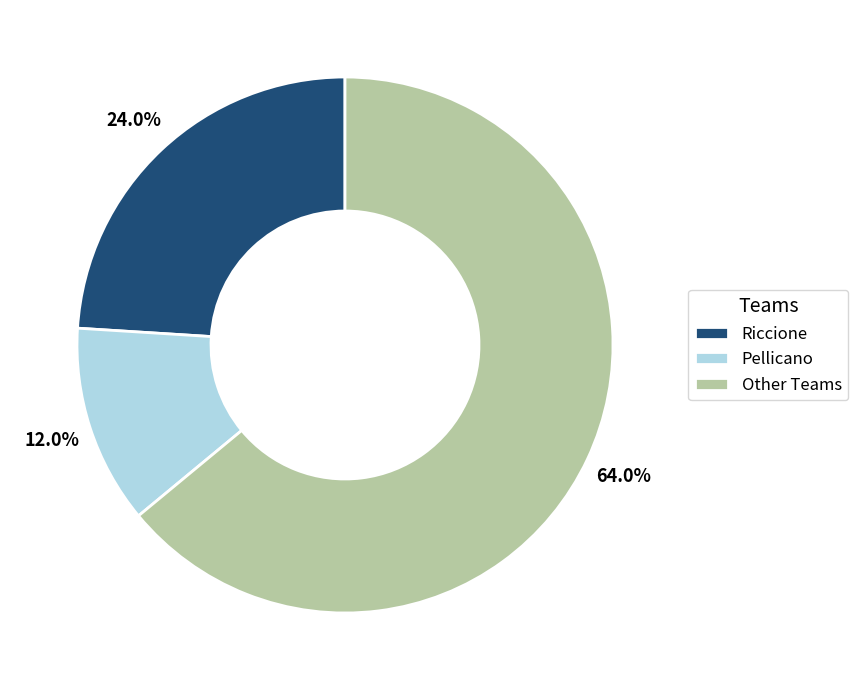

Count the number of slices in the pie.

3